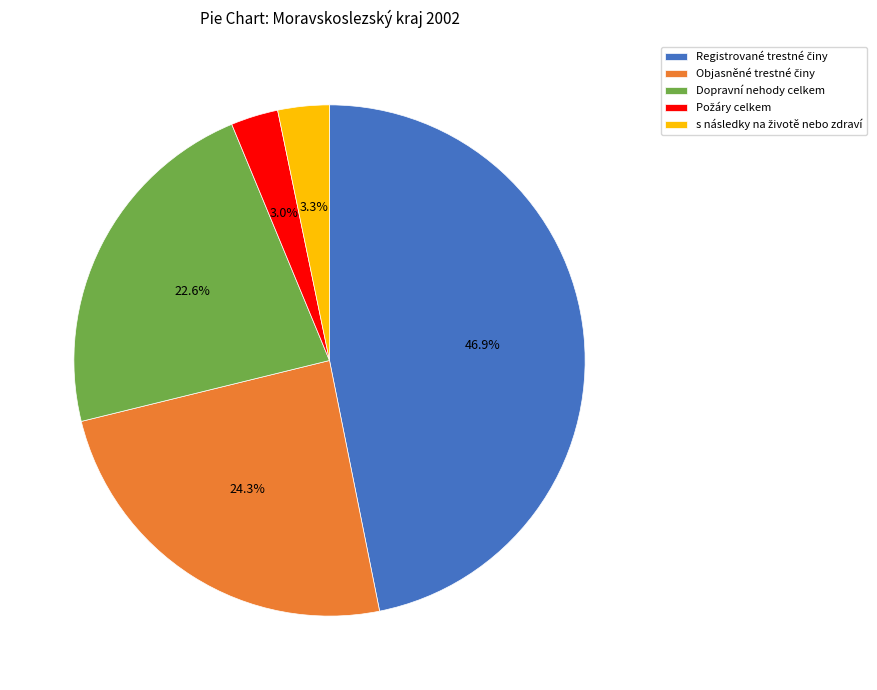

Is there a majority slice in this chart?

No